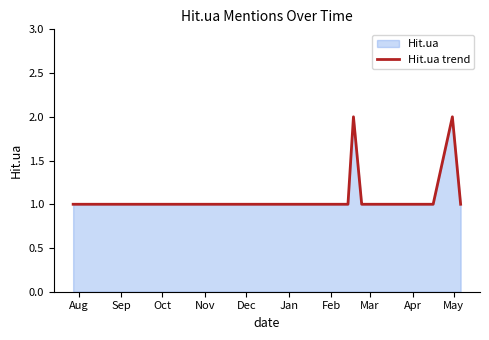

What is the maximum value shown in the chart?

2